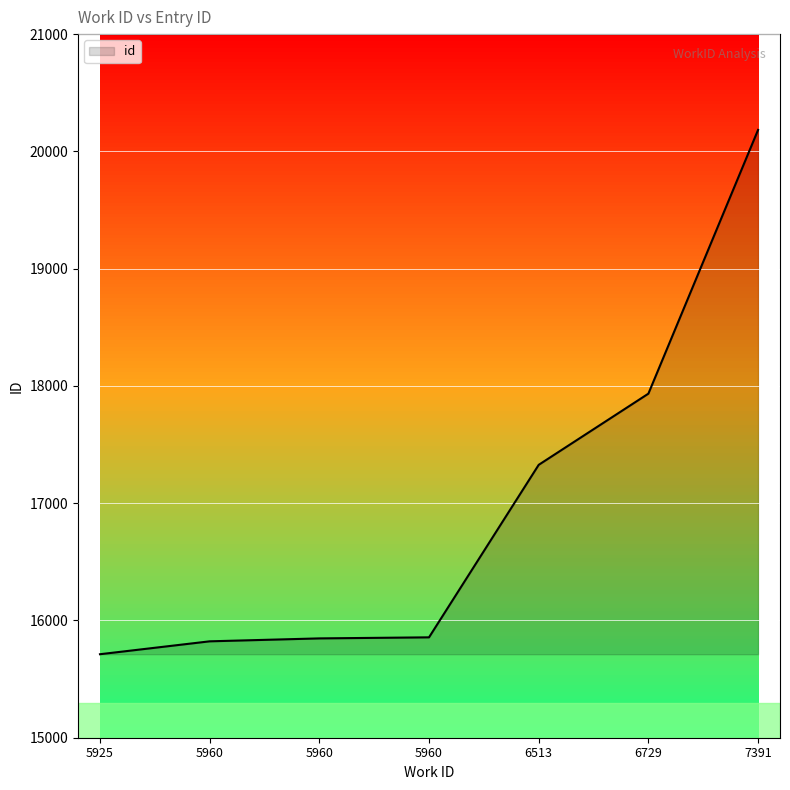

How many lines are shown in the chart?

1